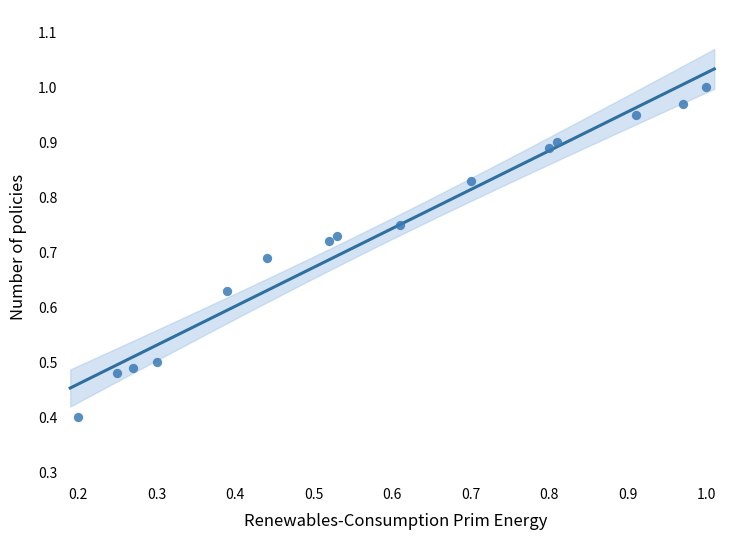

What Y value in the scatter plot is closest to 0?

0.4